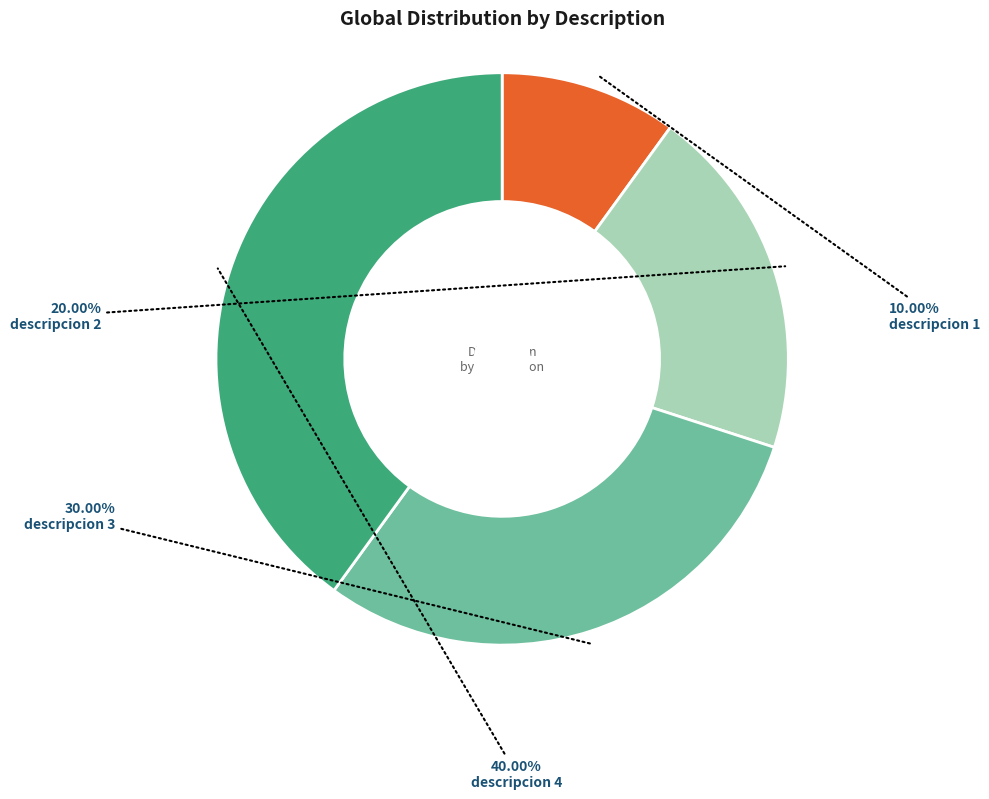

To the nearest percent, what percentage of the pie is descripcion 1?

10%